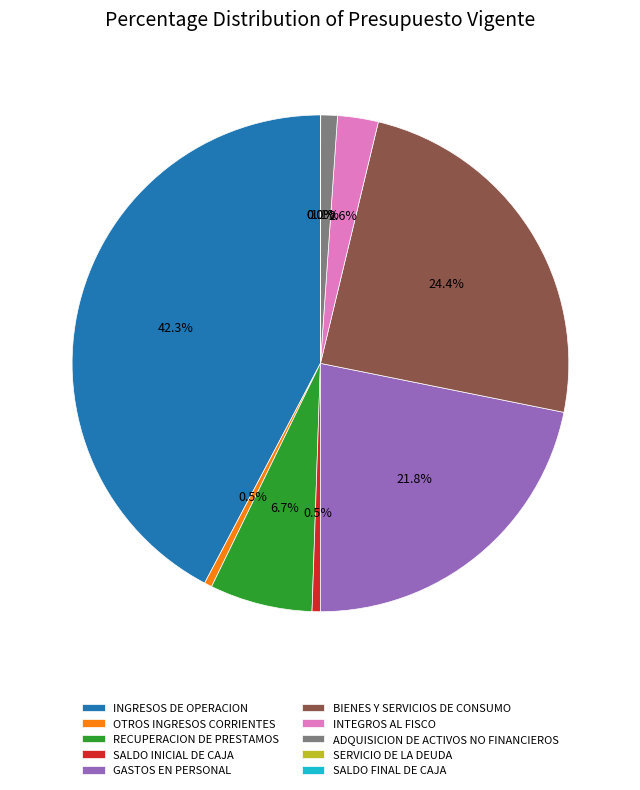

Combined, do RECUPERACION DE PRESTAMOS and INGRESOS DE OPERACION account for over 50%?

No